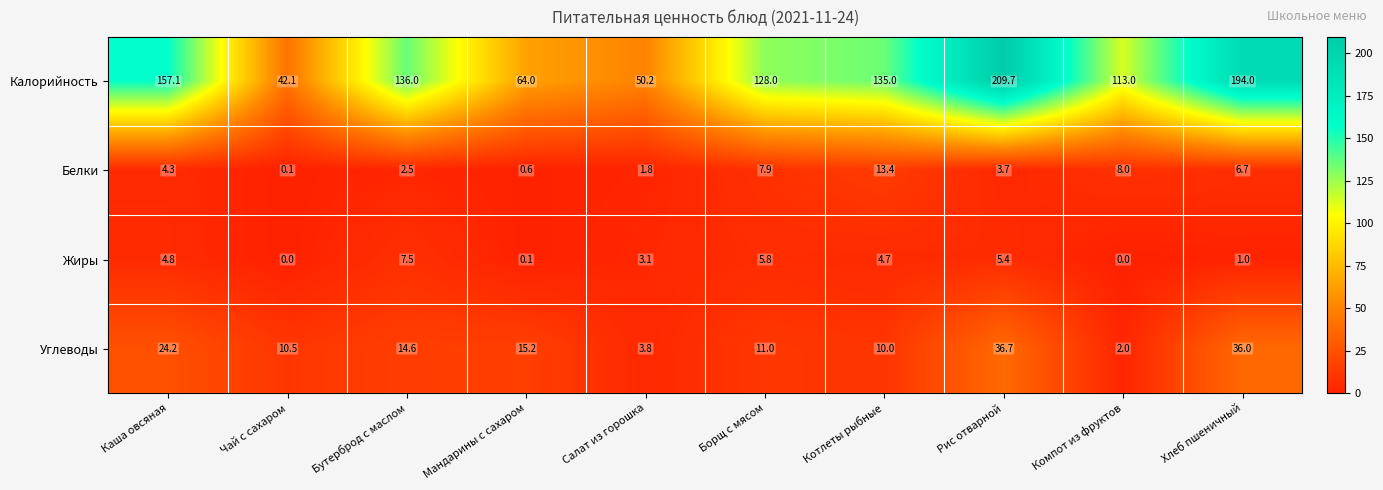

What is the difference between the second highest and second lowest values in the Углеводы series?

32.2